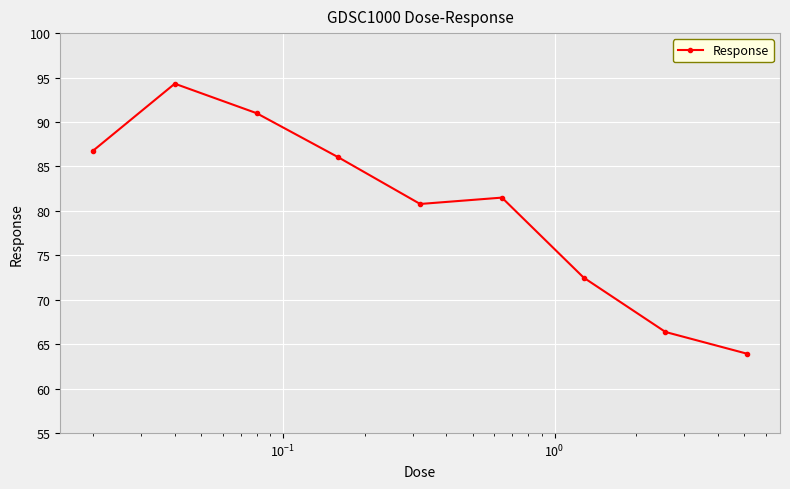

True or false: there are more than 2 points higher than both neighbors.

False